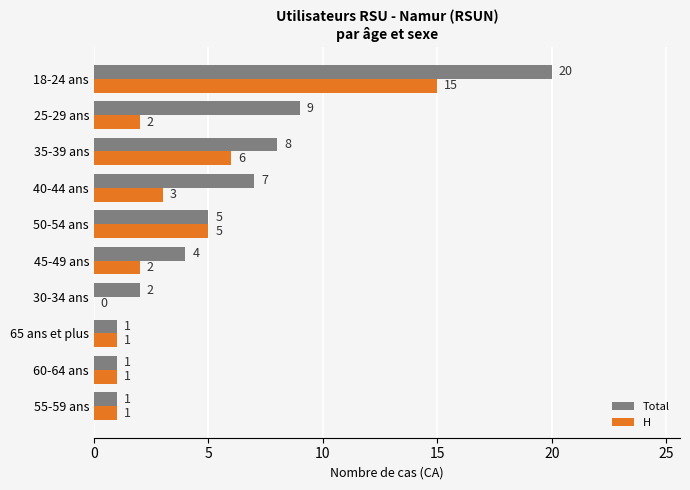

At which category is the sum across all series the highest?

18-24 ans